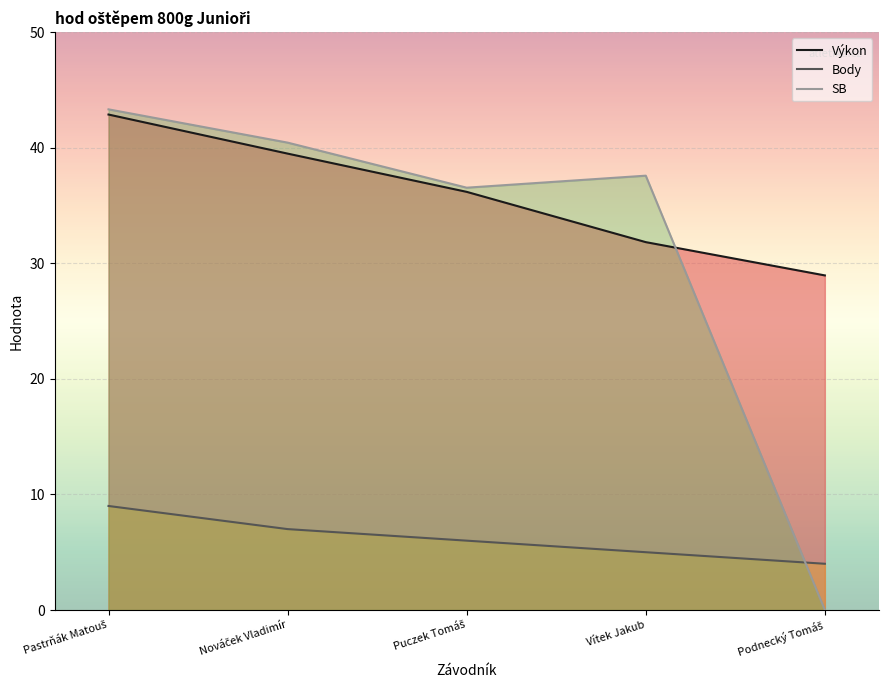

What is the value of the Výkon point at the 3rd from the left?

36.2